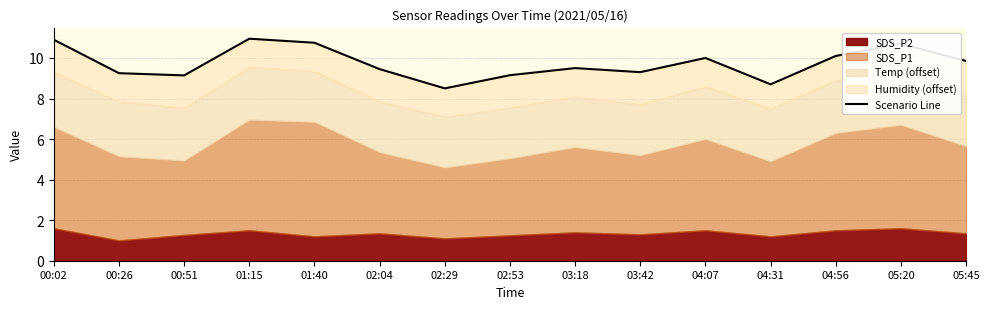

Approximately how many times larger is the value at 02:53 compared to 03:42?

1.0